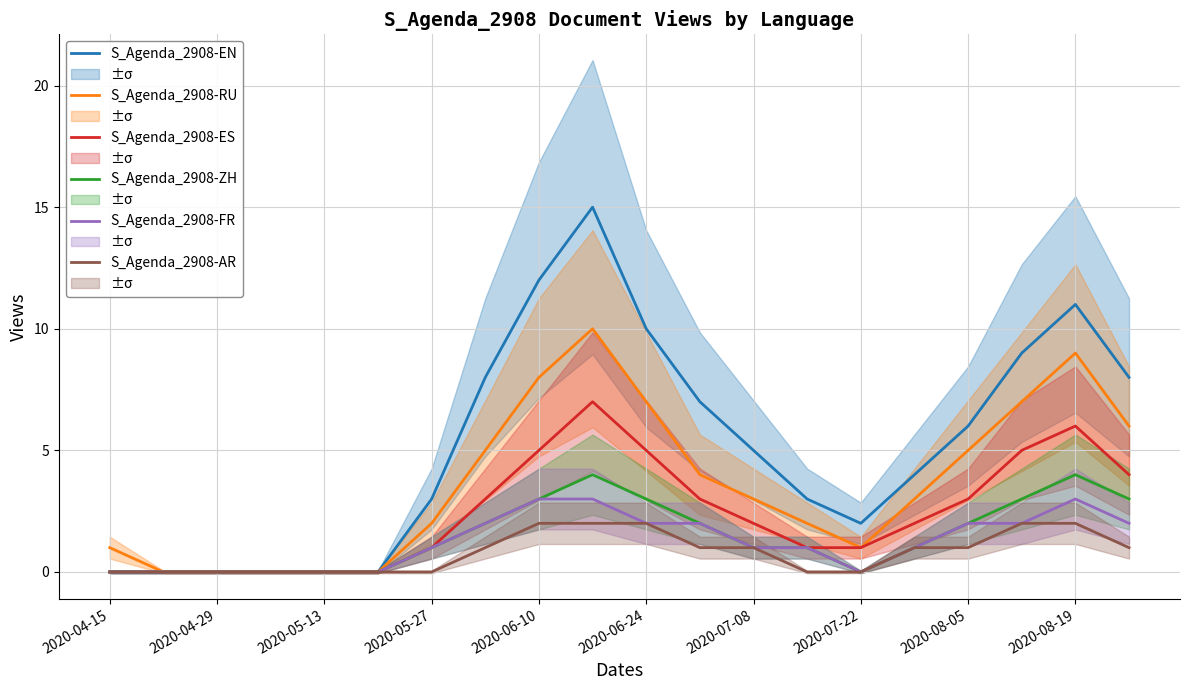

The S_Agenda_2908-ES series shows -4 at 2020-04-15. True or false?

False